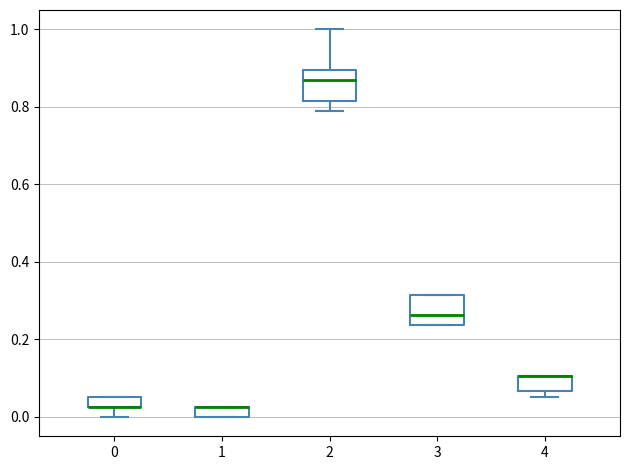

Where is the upper edge of the box at x = 3 on the y-axis? The values are not printed on the chart, so give them approximately, as read against the axis.

0.32